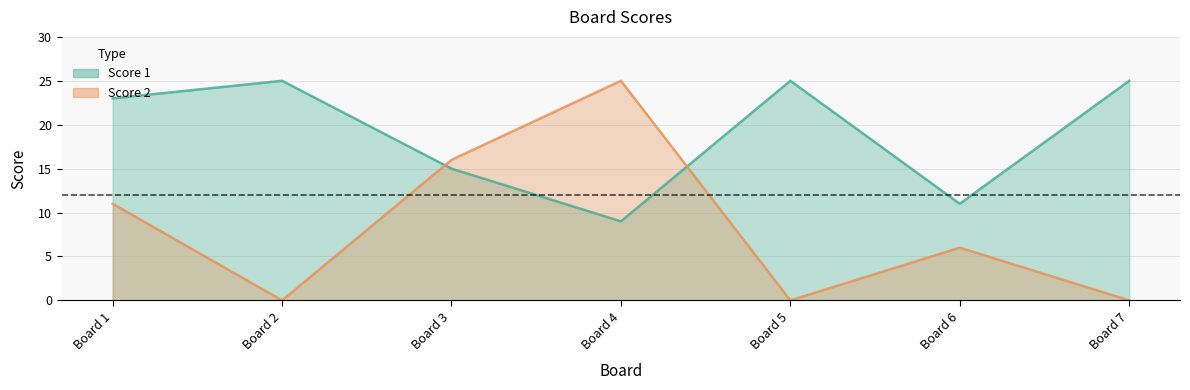

Which category has the lowest value in the Score 1 series?

Board 4